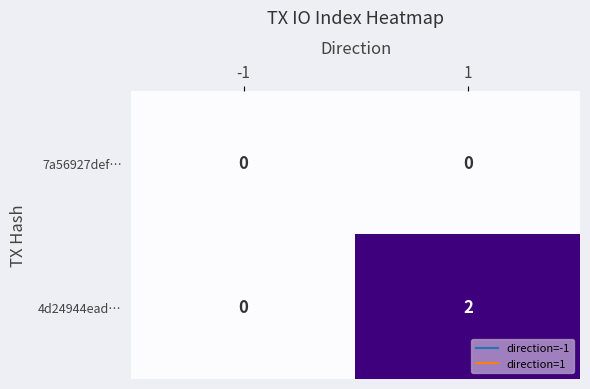

At which category is the sum across all series the highest?

1